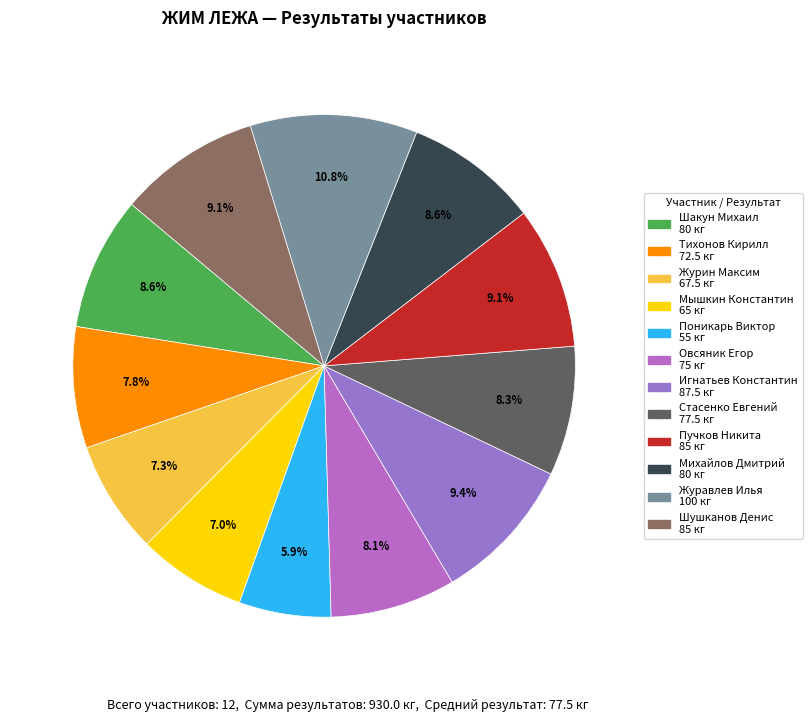

Count the number of slices in the pie.

12